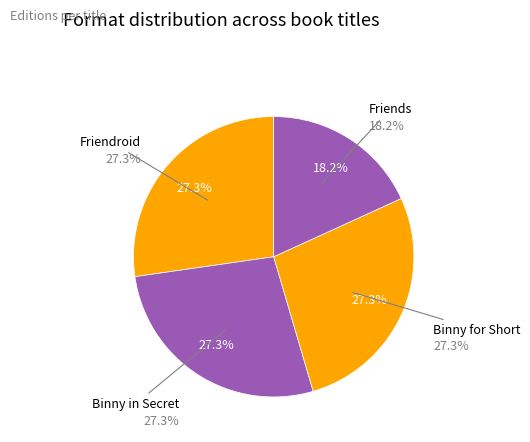

To the nearest percent, what is the difference between the Binny in Secret and Friends slice percentages?

9%